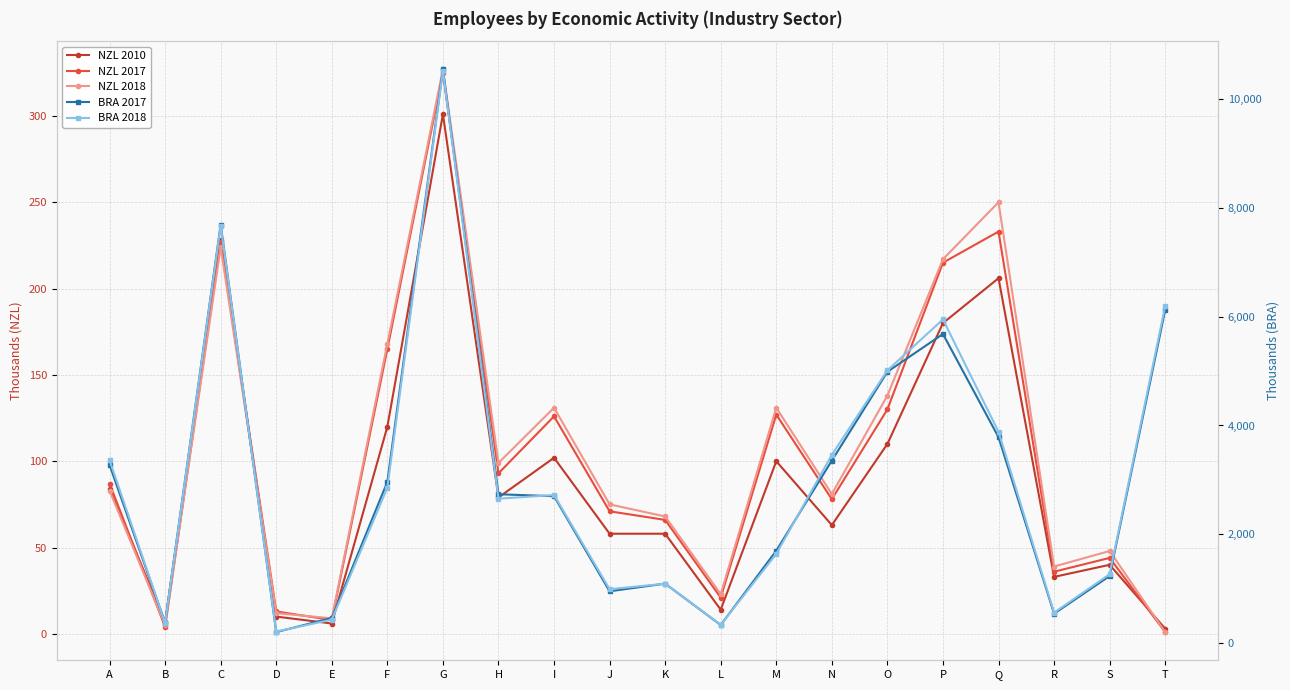

What is the sum of the NZL 2010 values at I and A?

186